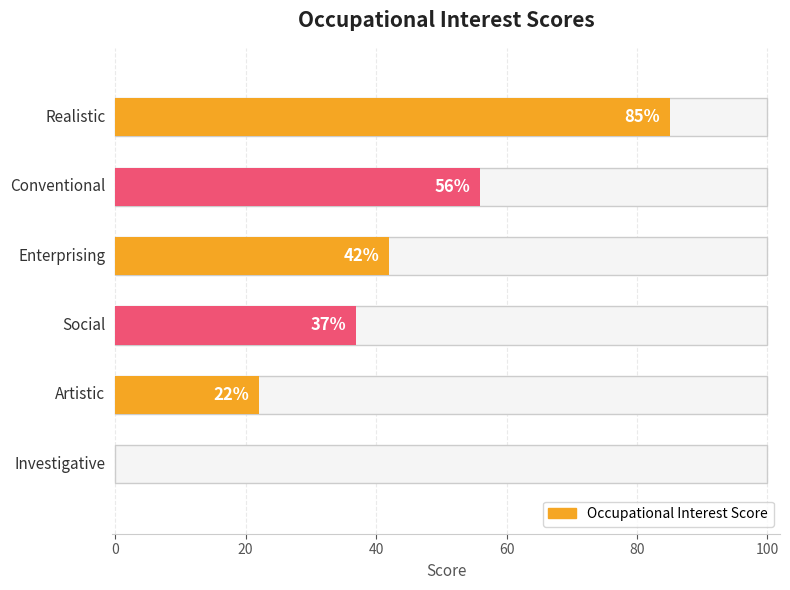

Read the value at Social, to the nearest 10.

40